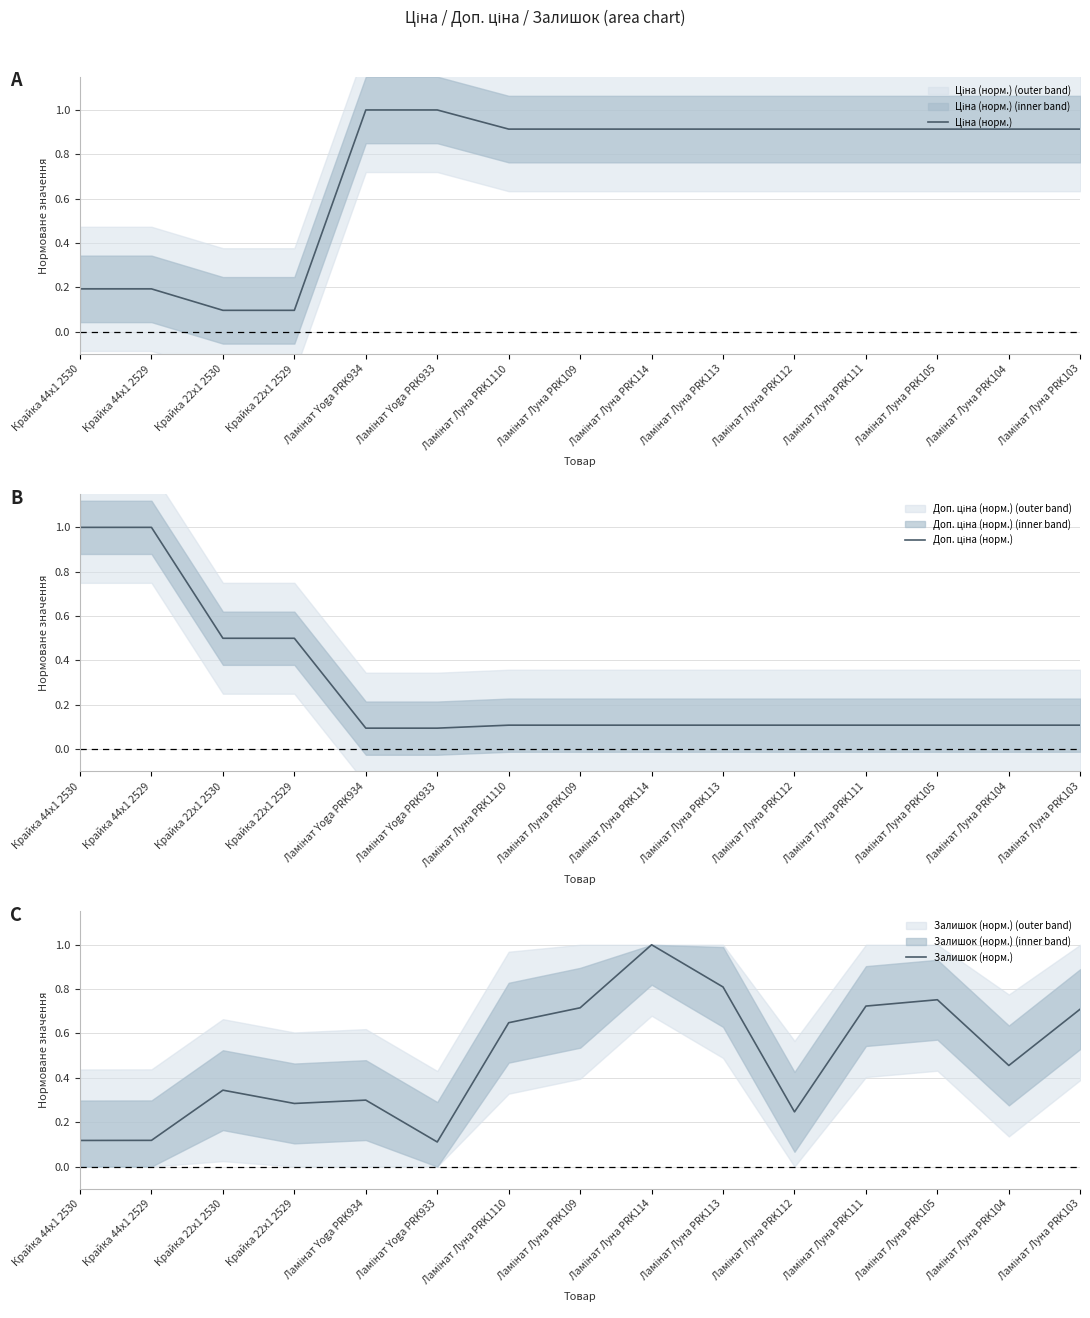

Reading left to right, what are all the values shown in this chart?

Ціна (норм.): Крайка 44x1 2530=0.2	Крайка 44x1 2529=0.2	Крайка 22x1 2530=0.1	Крайка 22x1 2529=0.1	Ламінат Yoga PRK934=1.0	Ламінат Yoga PRK933=1.0	Ламінат Луна PRK1110=0.9	Ламінат Луна PRK109=0.9	Ламінат Луна PRK114=0.9	Ламінат Луна PRK113=0.9	Ламінат Луна PRK112=0.9	Ламінат Луна PRK111=0.9	Ламінат Луна PRK105=0.9	Ламінат Луна PRK104=0.9	Ламінат Луна PRK103=0.9
Доп. ціна (норм.): Крайка 44x1 2530=1.0	Крайка 44x1 2529=1.0	Крайка 22x1 2530=0.5	Крайка 22x1 2529=0.5	Ламінат Yoga PRK934=0.1	Ламінат Yoga PRK933=0.1	Ламінат Луна PRK1110=0.1	Ламінат Луна PRK109=0.1	Ламінат Луна PRK114=0.1	Ламінат Луна PRK113=0.1	Ламінат Луна PRK112=0.1	Ламінат Луна PRK111=0.1	Ламінат Луна PRK105=0.1	Ламінат Луна PRK104=0.1	Ламінат Луна PRK103=0.1
Залишок (норм.): Крайка 44x1 2530=0.1	Крайка 44x1 2529=0.1	Крайка 22x1 2530=0.3	Крайка 22x1 2529=0.3	Ламінат Yoga PRK934=0.3	Ламінат Yoga PRK933=0.1	Ламінат Луна PRK1110=0.6	Ламінат Луна PRK109=0.7	Ламінат Луна PRK114=1.0	Ламінат Луна PRK113=0.8	Ламінат Луна PRK112=0.2	Ламінат Луна PRK111=0.7	Ламінат Луна PRK105=0.8	Ламінат Луна PRK104=0.5	Ламінат Луна PRK103=0.7